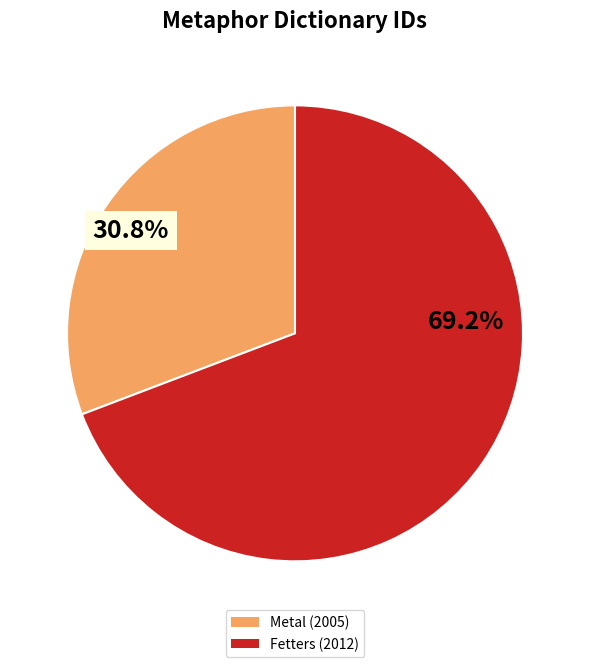

To the nearest percent, what portion does Fetters (2012) represent?

69%